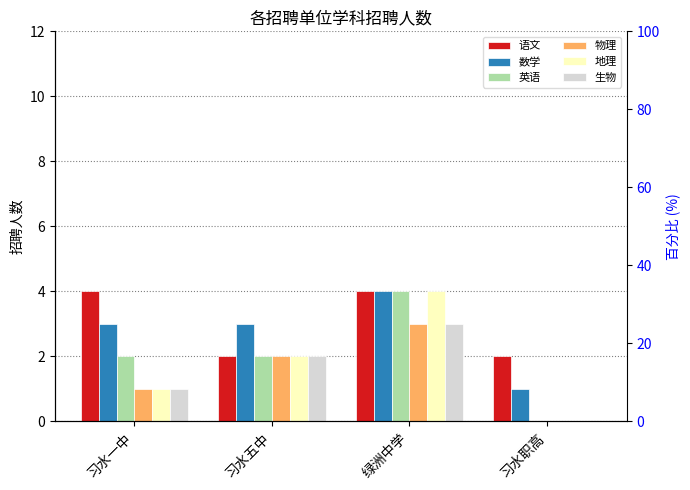

Is it true that 物理 equals 0 at 习水职高?

True